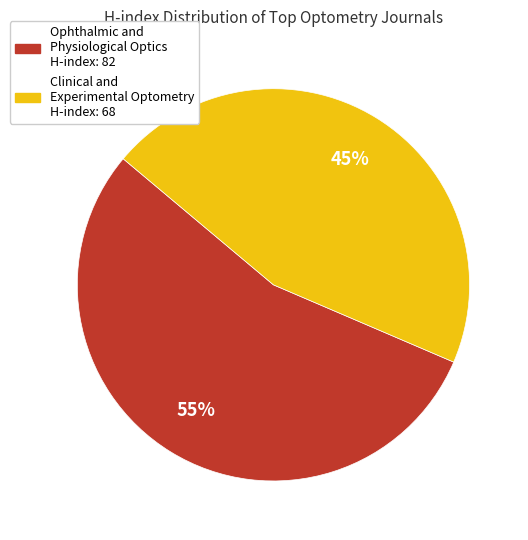

To the nearest percent, what is the average slice percentage?

50%